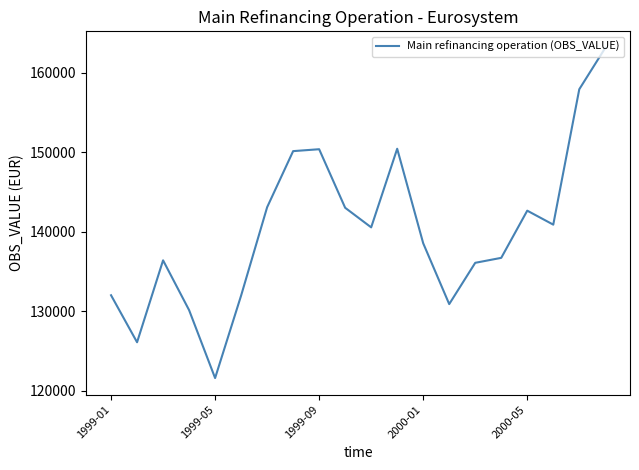

What is the difference between the maximum and minimum values?

41484.5